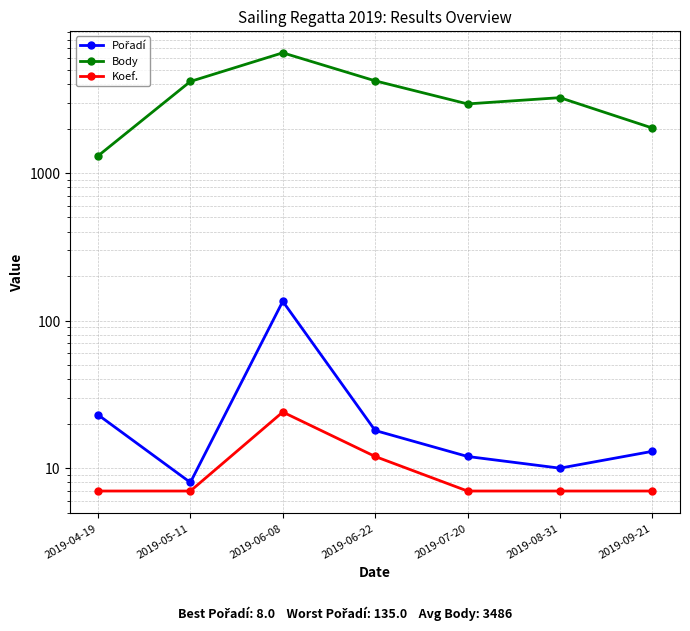

What is the label of the 1st point from the right?

2019-09-21